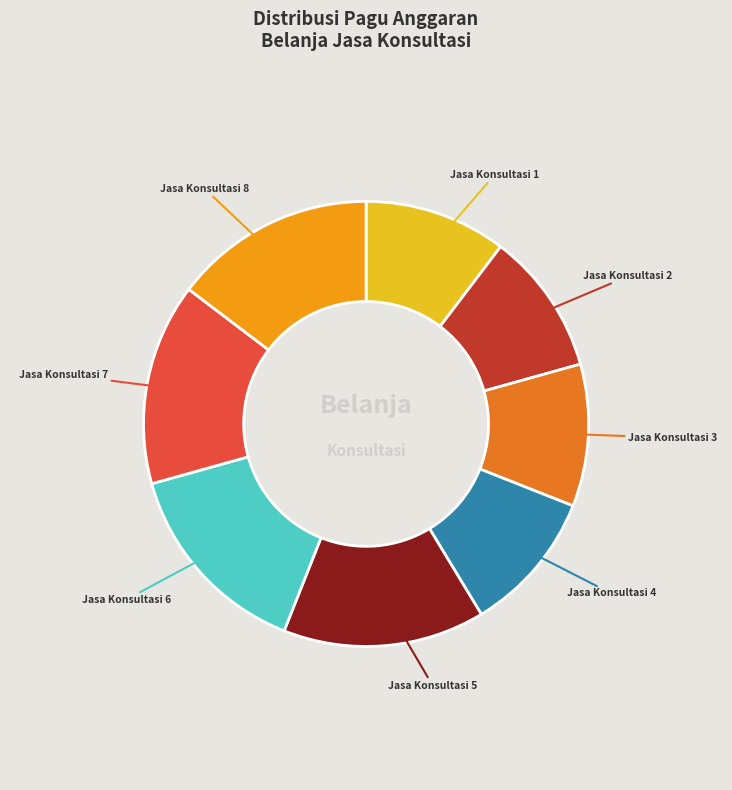

Is there any slice that represents more than half of the pie?

No